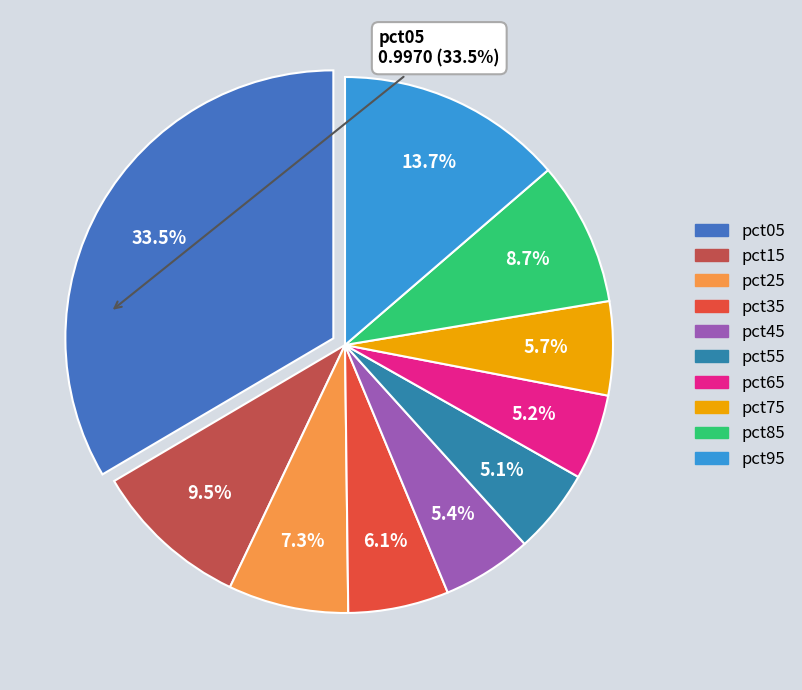

The pct35 slice represents 1% of the pie. True or false?

False